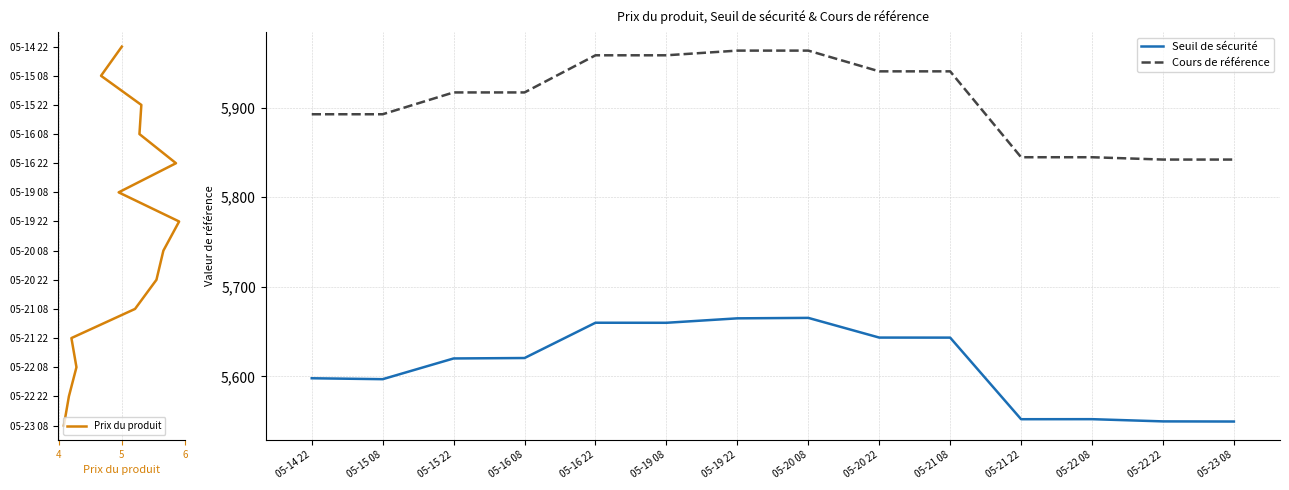

What is the lowest value of the Cours de référence series?

5842.0